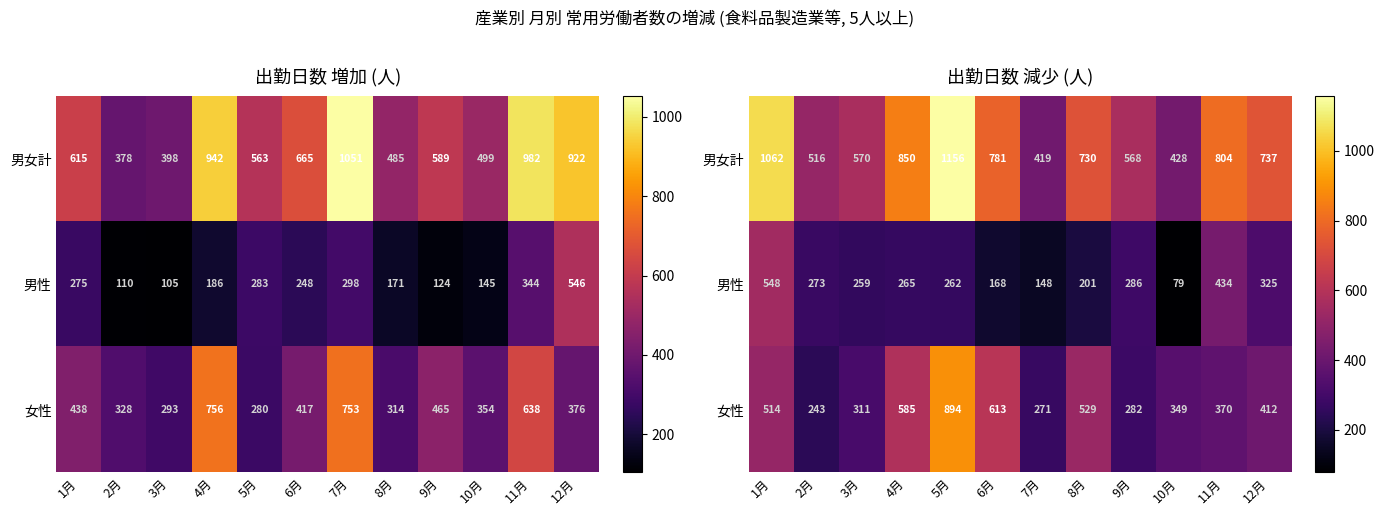

At which label is 男女計 closest to 787?

6月